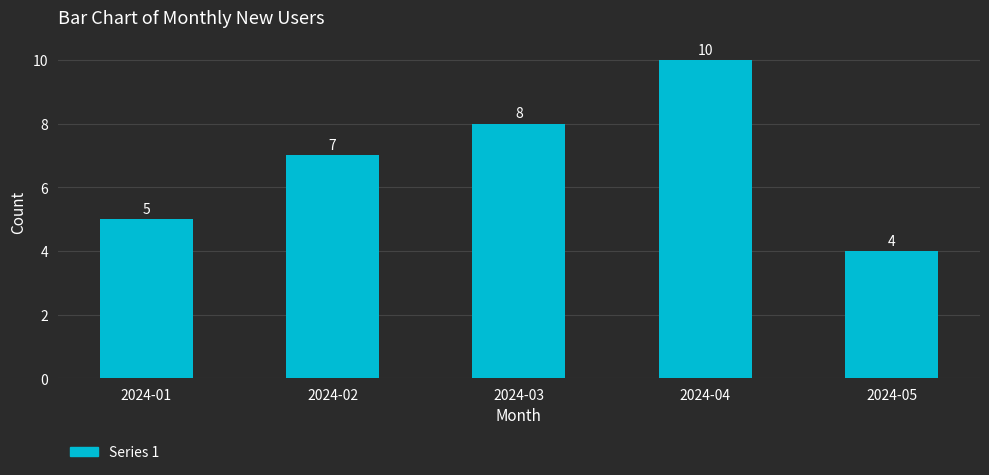

True or false: the data shows 3 at 2024-01.

False